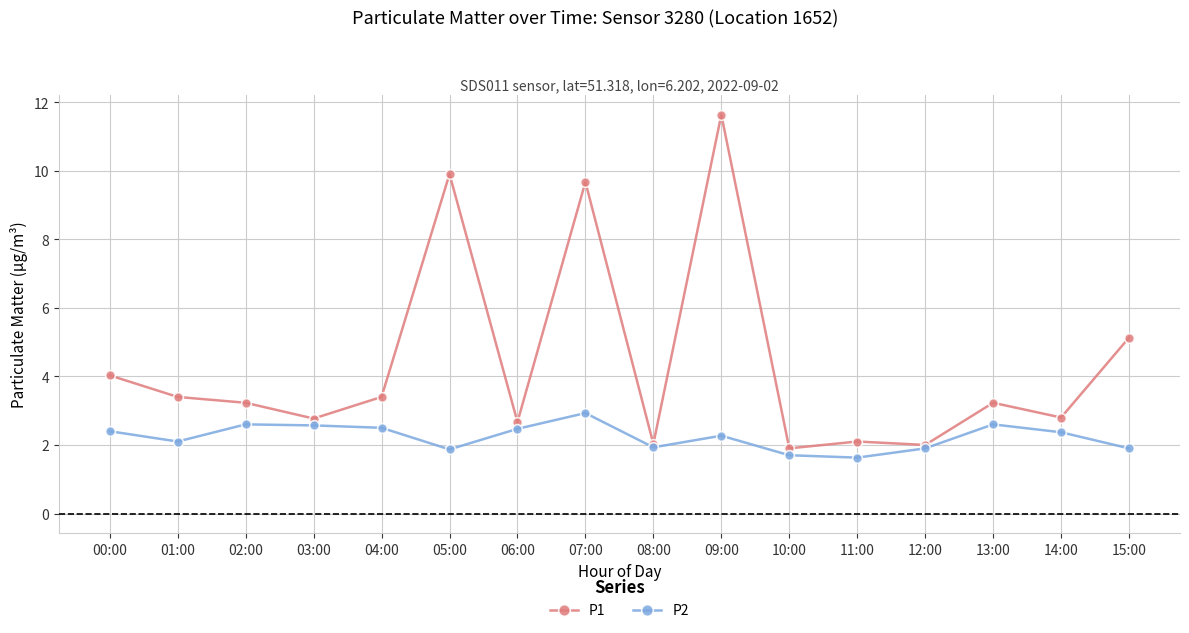

Where does the P2 series first go above 2?

00:00